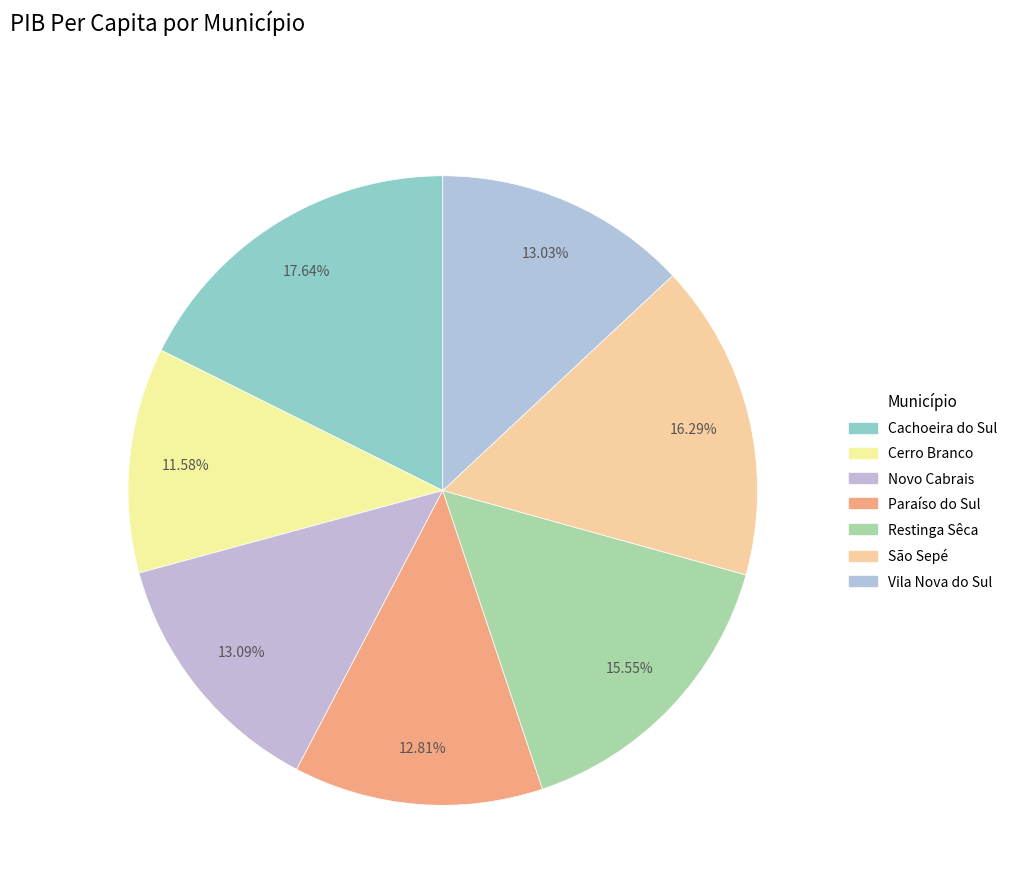

Rank the categories by value from highest to lowest.

Cachoeira do Sul, São Sepé, Restinga Sêca, Novo Cabrais, Vila Nova do Sul, Paraíso do Sul, Cerro Branco